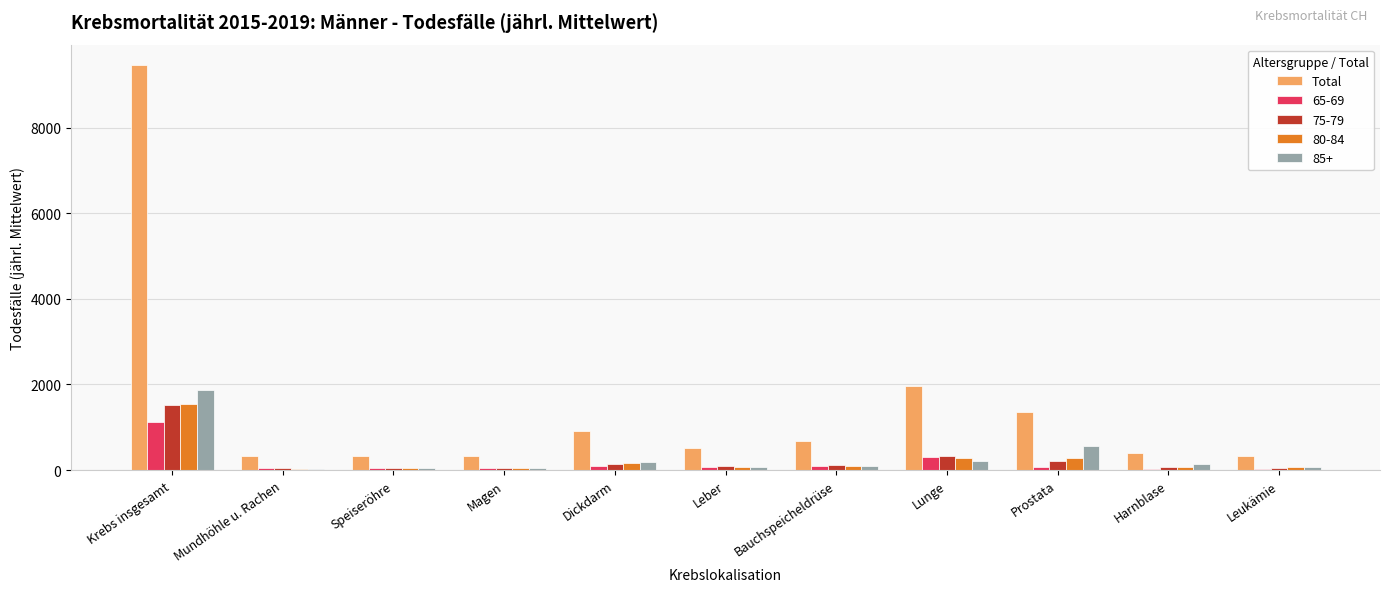

How many series are shown in this chart?

5